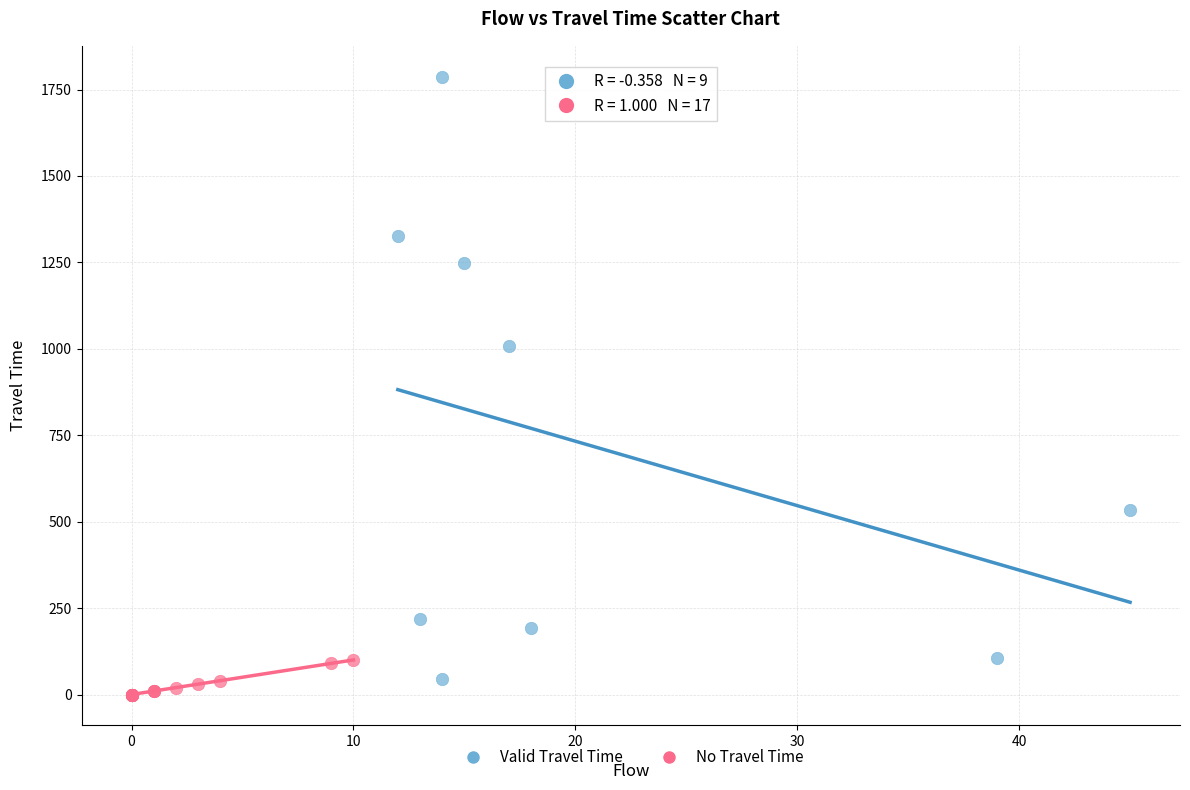

Which series contains the lowest Y value?

No Travel Time